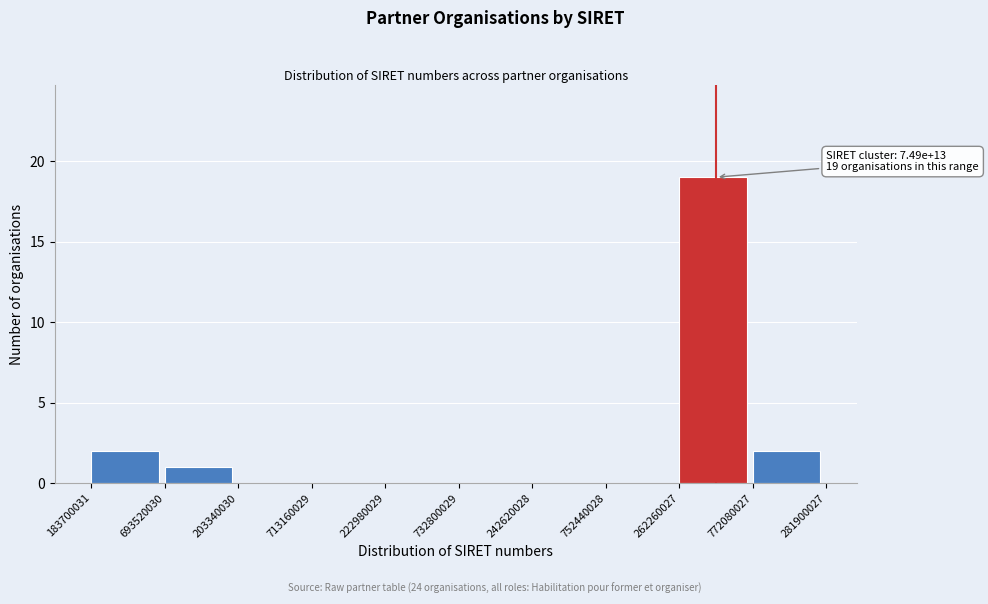

Reading right to left, what are all the values shown in this chart?

772080027=2	262260027=19	752440028=0	242620028=0	732800029=0	222980029=0	713160029=0	203340030=0	693520030=1	183700031=2